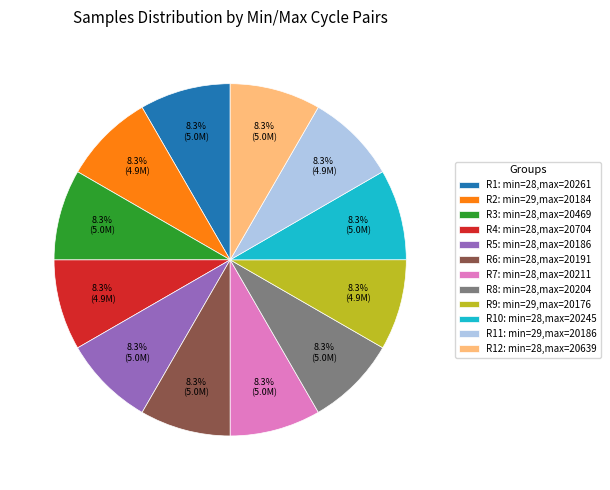

Is R8: min=28,max=20204 the majority of the pie?

No